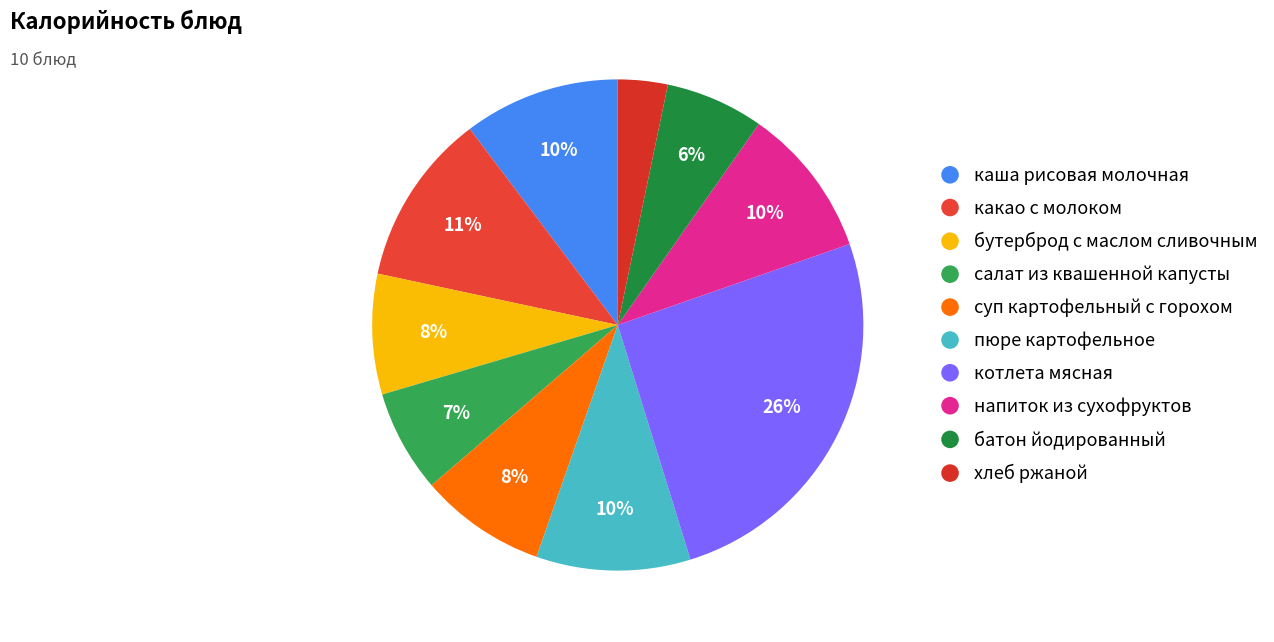

Which slice is the largest?

котлета мясная